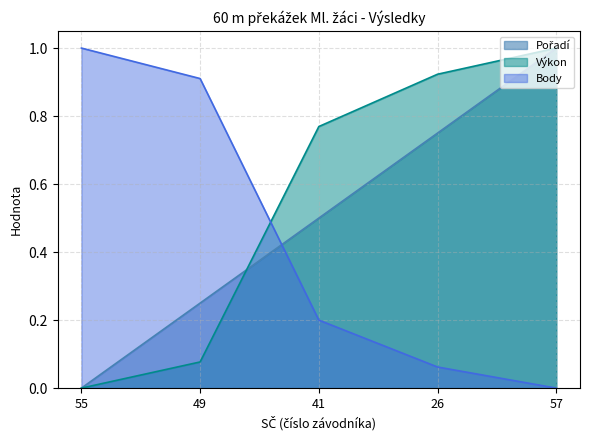

What is the total value across all series at 49?

1.2